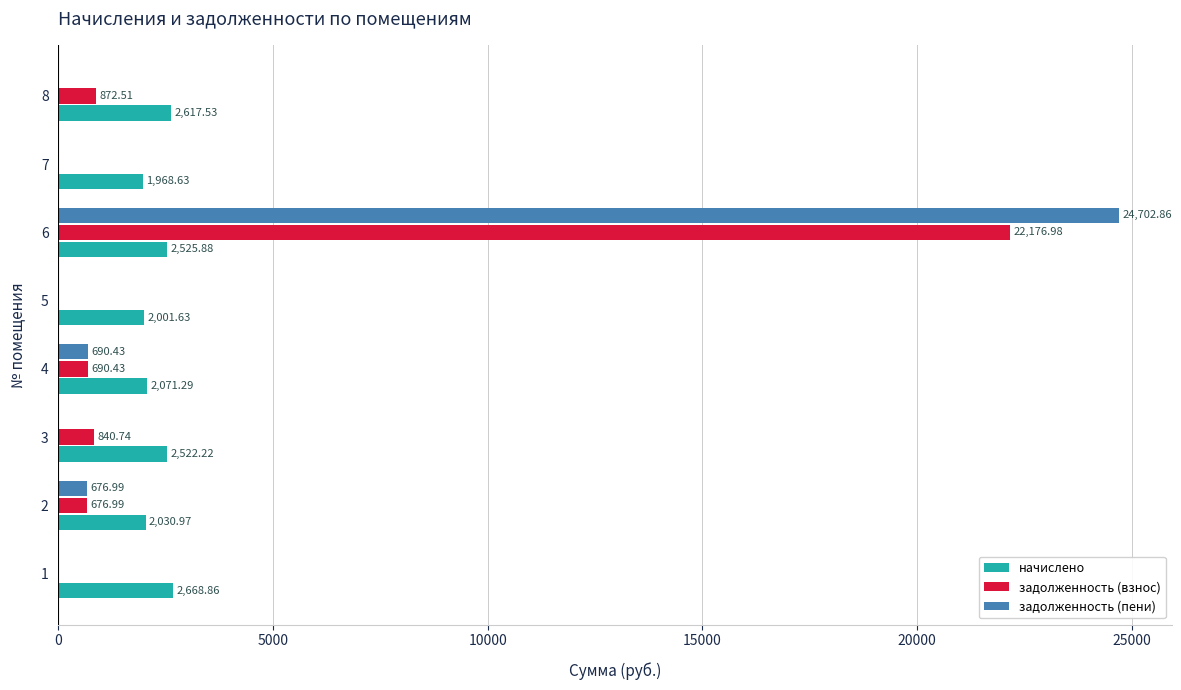

What is the average value of the задолженность (пени) series?

3258.8